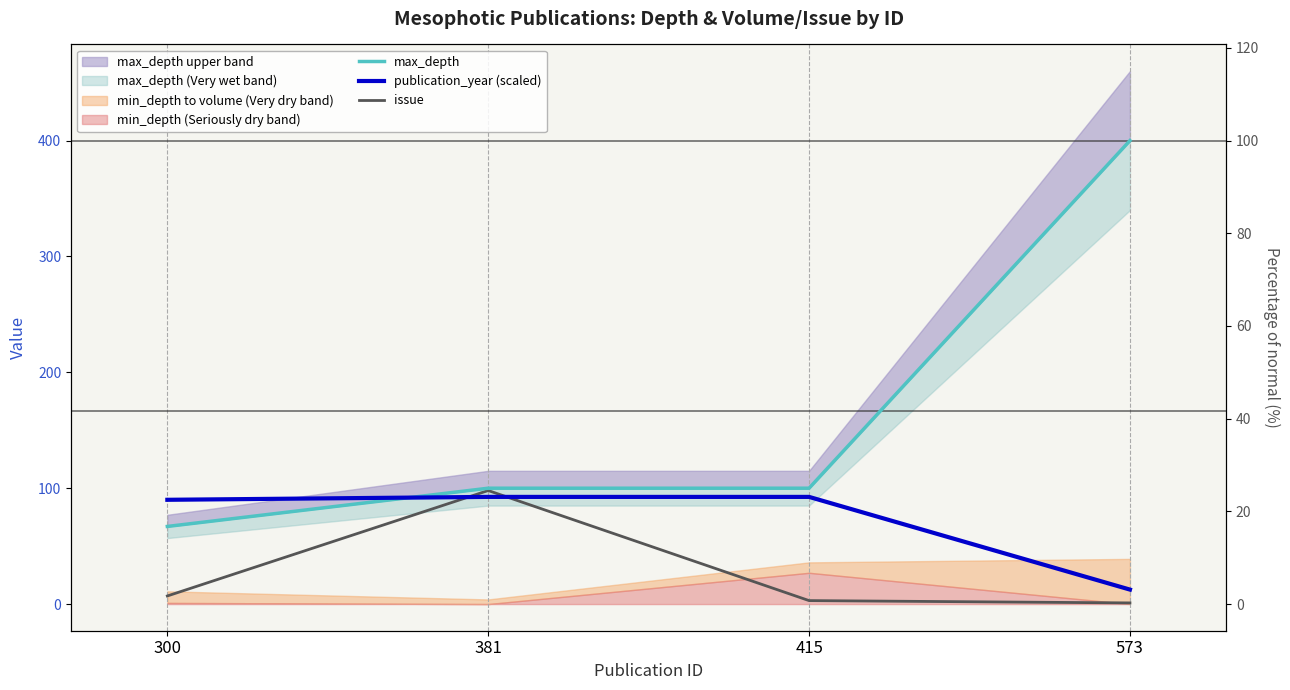

Reading left to right, list all the values displayed in this chart.

max_depth: 300=67.0	381=100.0	415=100.0	573=400.0
publication_year (scaled): 300=90.0	381=92.5	415=92.5	573=12.5
issue: 300=7.0	381=98.0	415=3.0	573=1.0